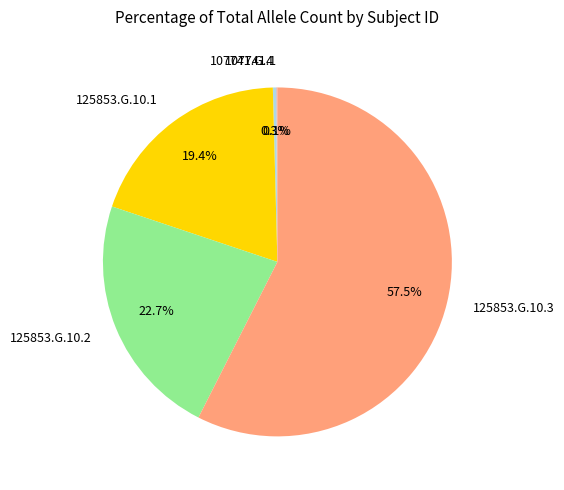

What is the total percentage of 125853.G.10.1 and 125853.G.10.3?

76.9%